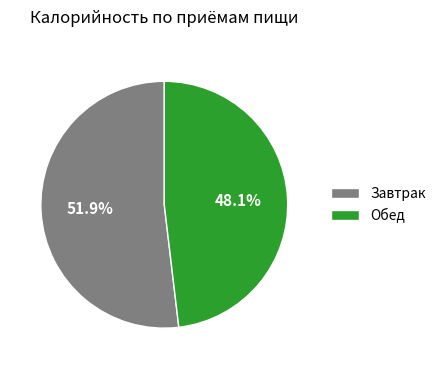

What is the majority slice?

Завтрак